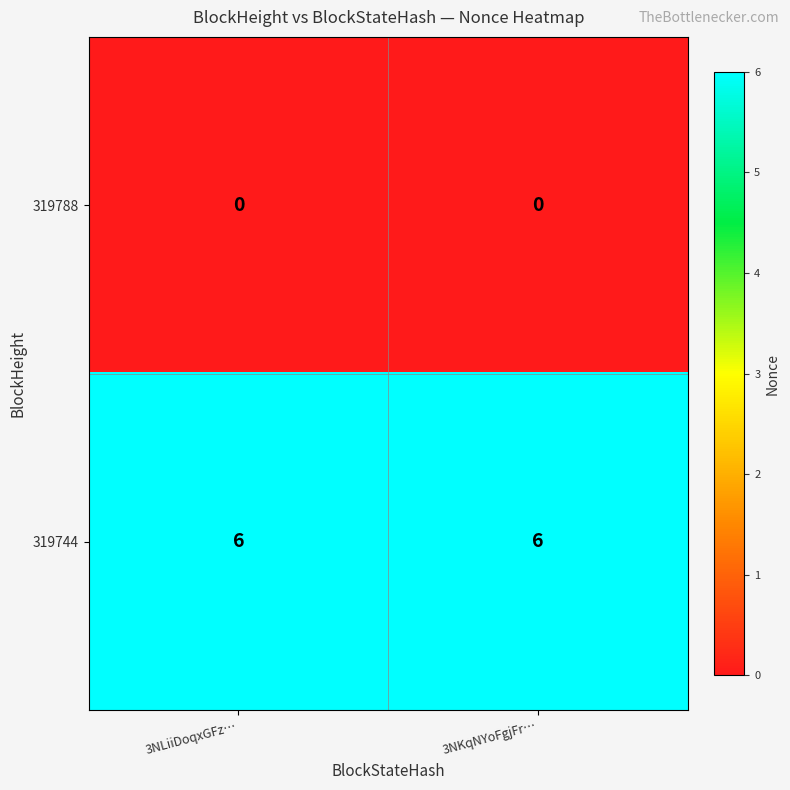

What is the total value across all series at 3NLiiDoqxGFz…?

6